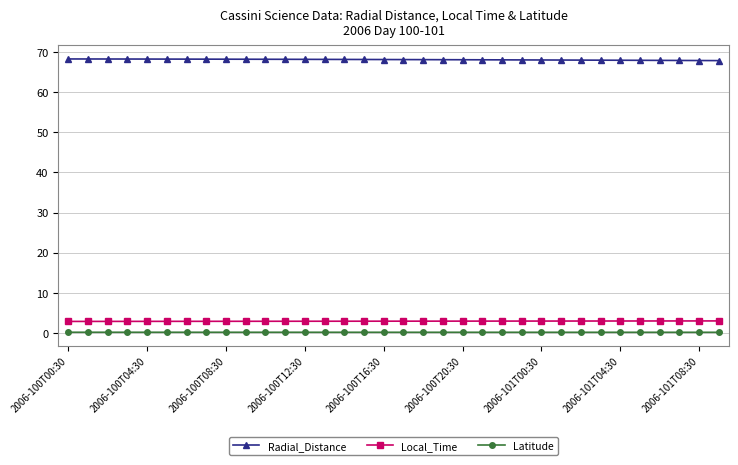

At how many categories does at least one series exceed 37?

34